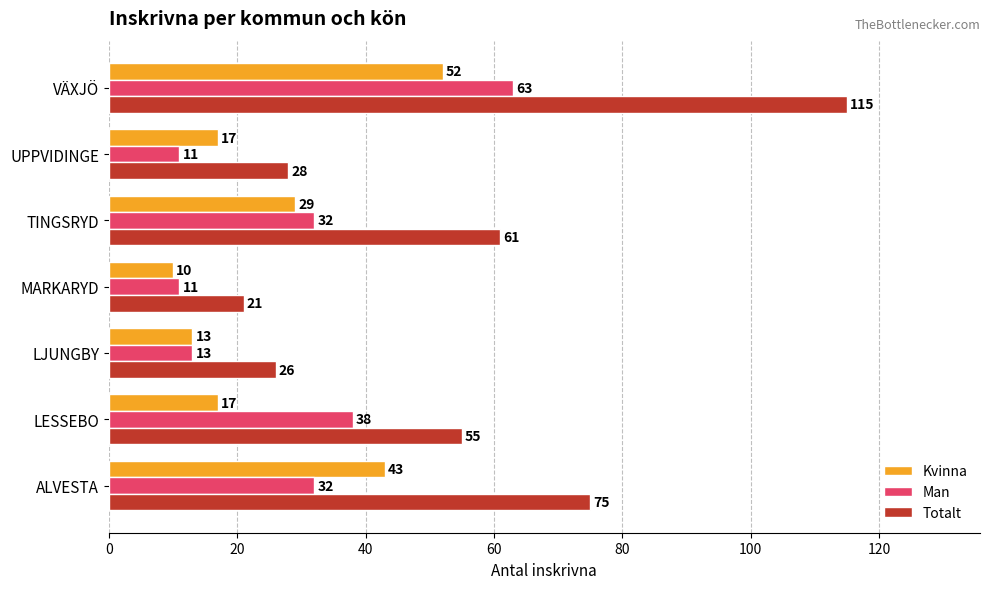

What is the sum of all Kvinna values?

181